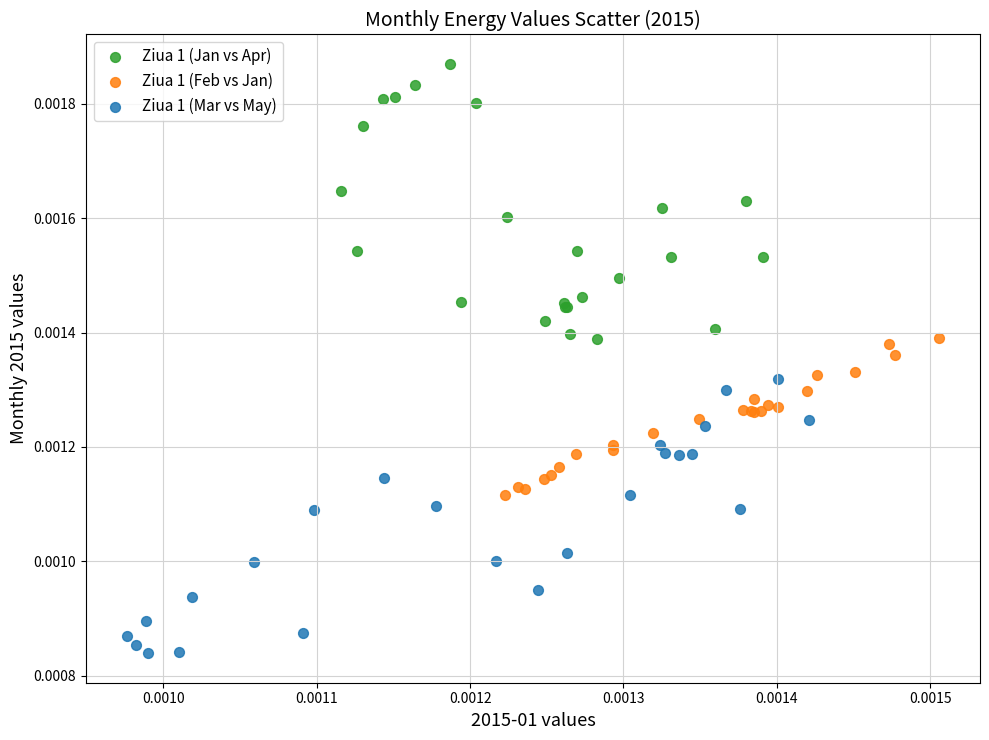

Which series contains the highest Y value?

Ziua 1 (Jan vs Apr)